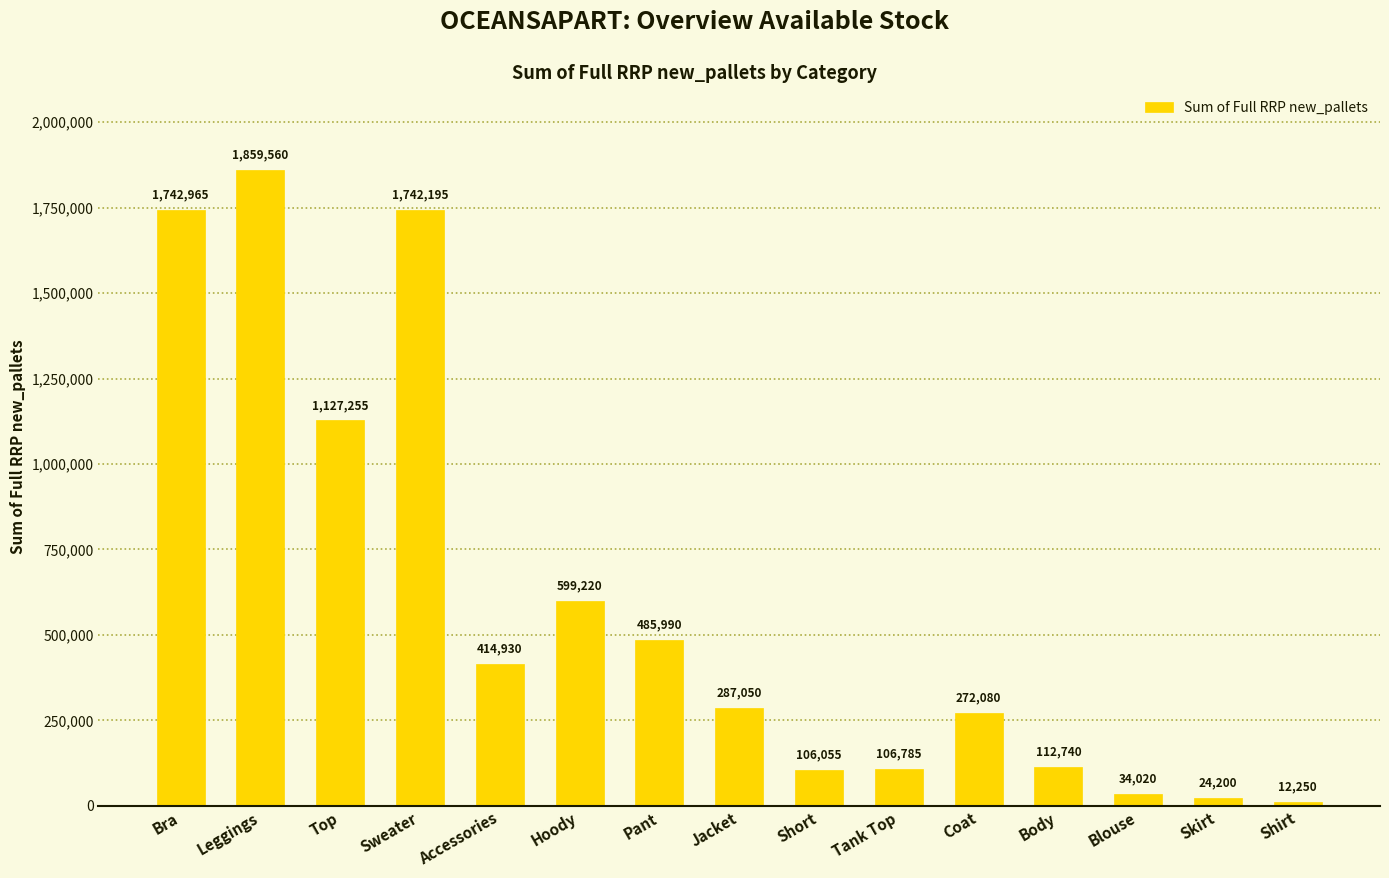

What is the sum of the values at Tank Top and Skirt?

130985